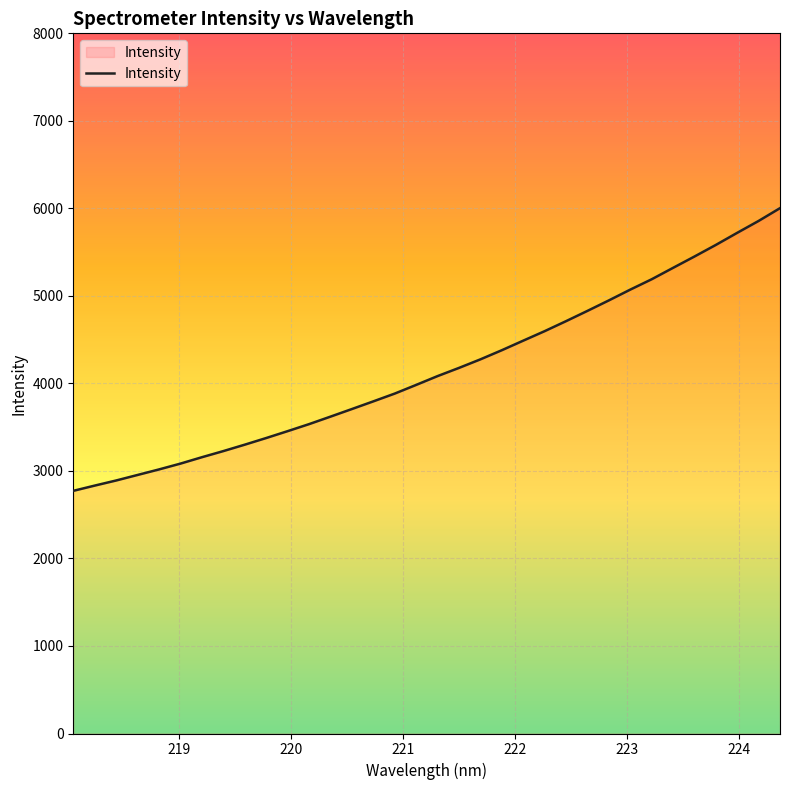

What is the maximum value shown in the chart?

6002.5